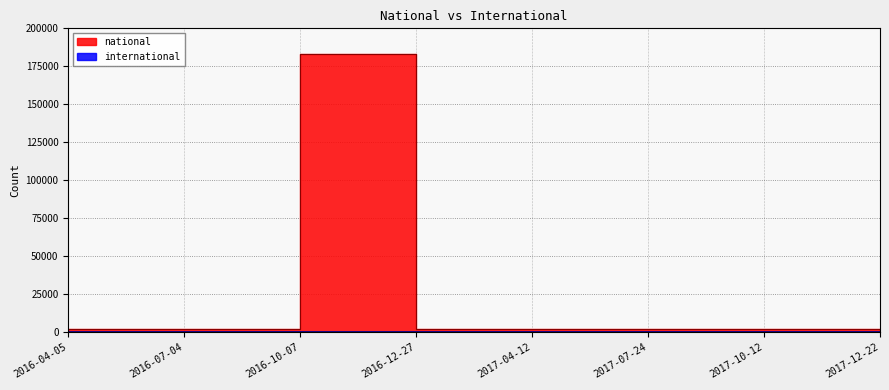

Which has a higher value, 2016-04-05 or 2017-04-12?

2016-04-05